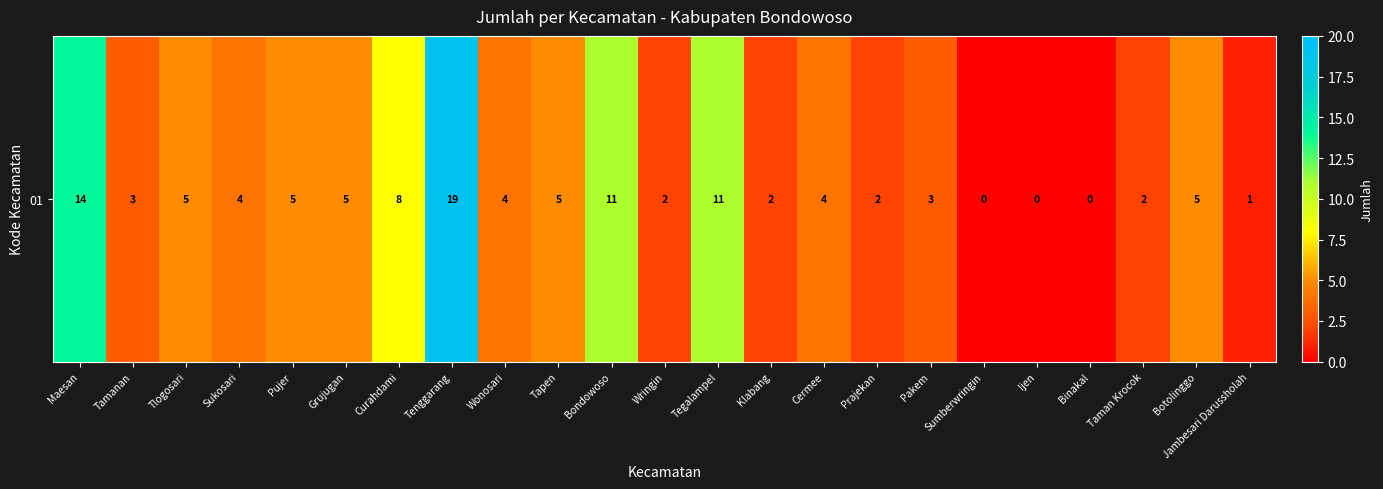

At which label does the data first exceed 4?

Maesan